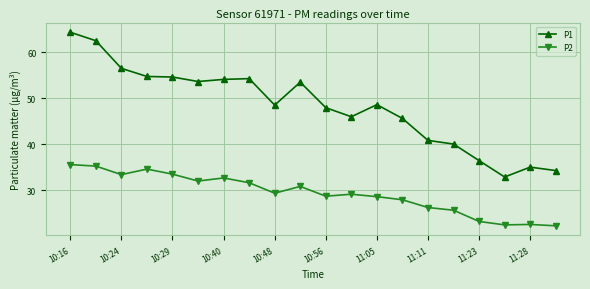

True or false: P1 and P2 cross at least once.

False